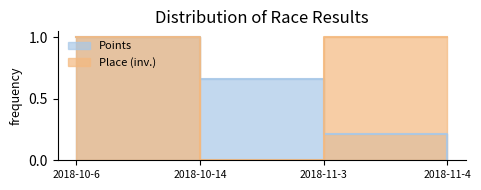

Is it true that Points equals 0.0 at 2018-11-4?

True